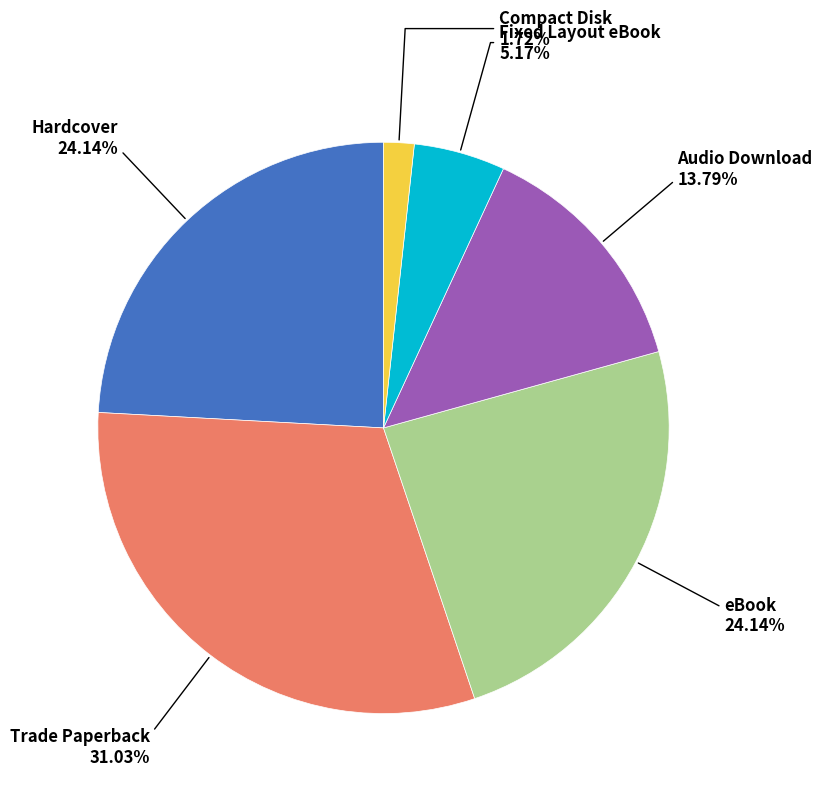

To the nearest percent, what percentage of the pie is Trade Paperback?

31%